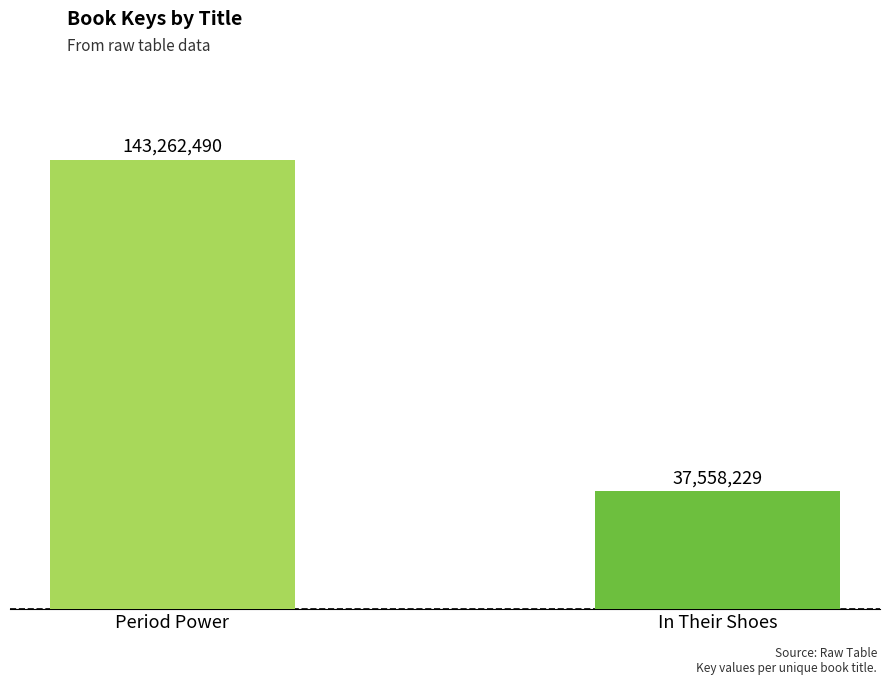

Are the bars horizontal?

No